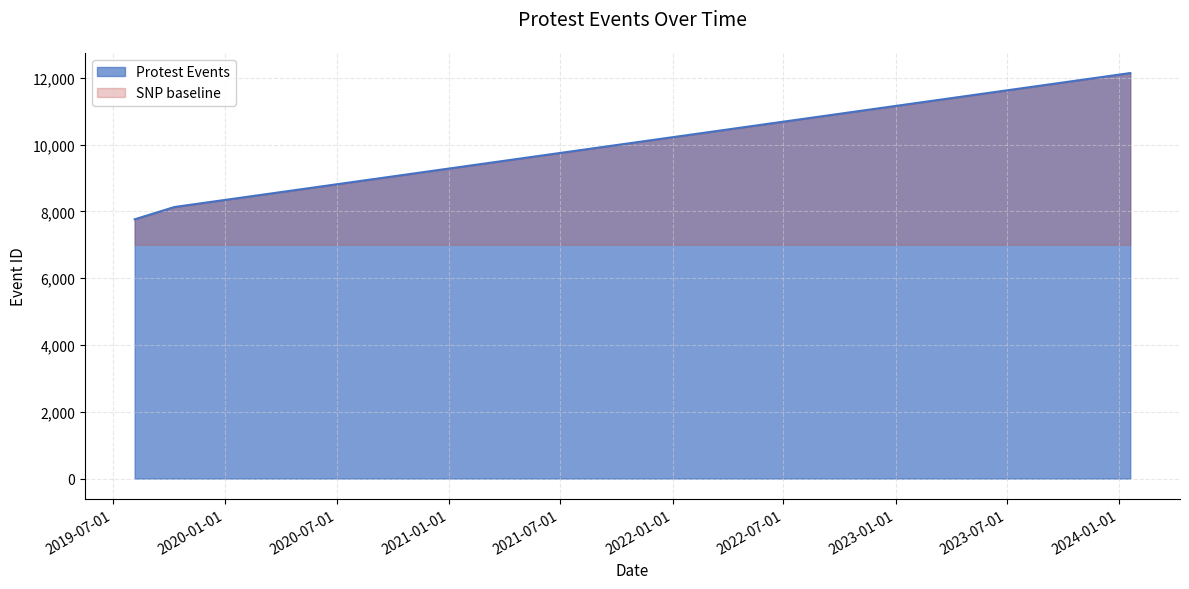

What is the sum of the values at 2024-01-19 and 2019-10-10?

20268